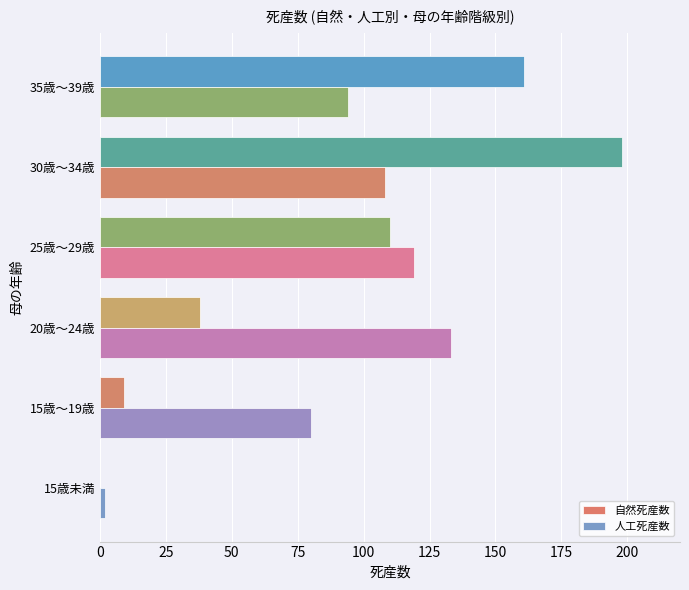

How many data points does each series have?

6